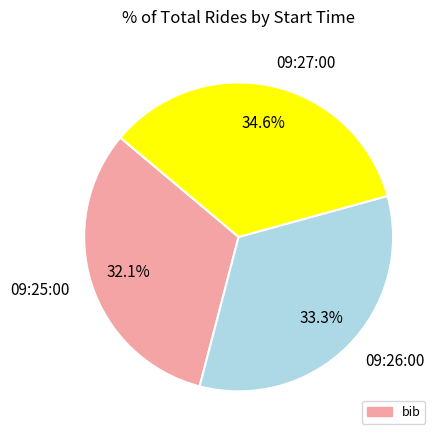

Rank the categories by value from highest to lowest.

09:27:00, 09:26:00, 09:25:00